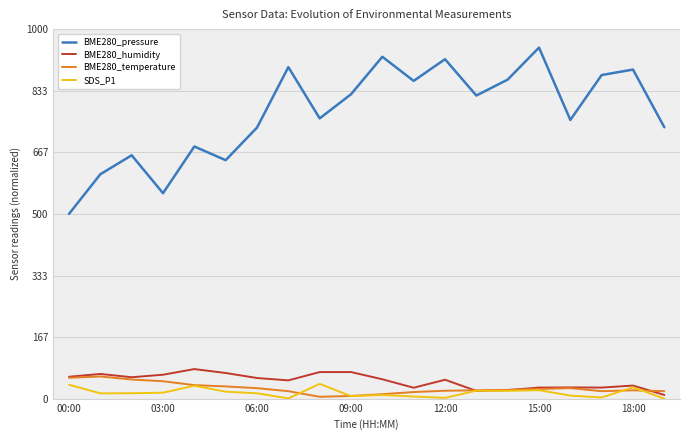

What is the difference between the second highest and second lowest values in the SDS_P1 series?

36.9